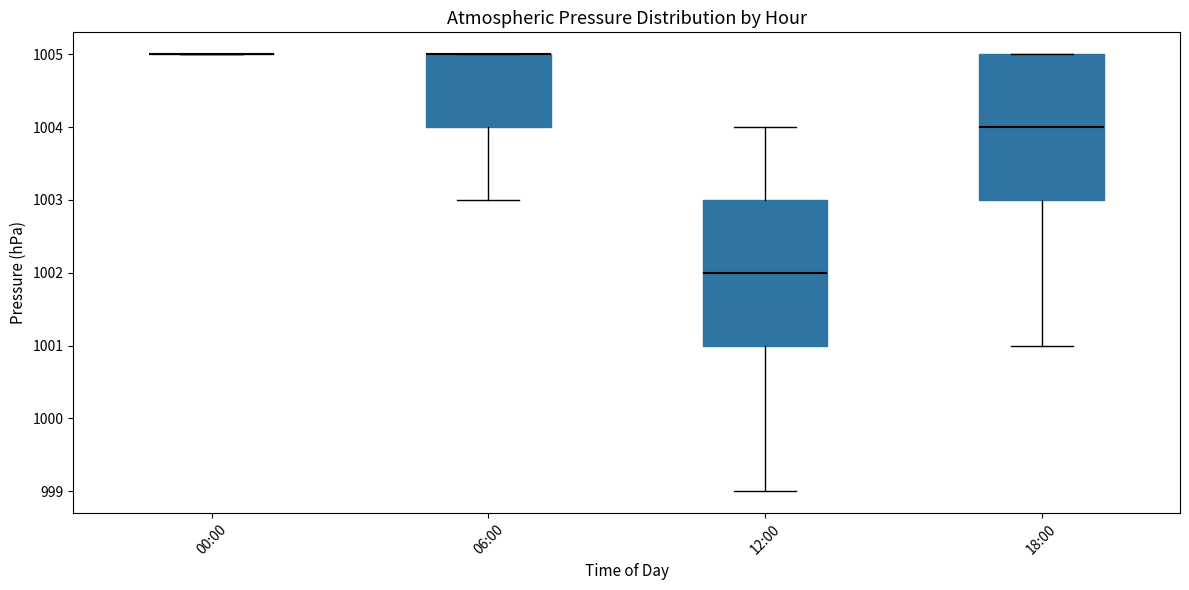

Reading left to right, read every box against the y-axis: the position of its median line, the range the box covers, and the ends of its whiskers. The values are not printed on the chart, so give them approximately, as read against the axis.

00:00: box collapsed to a line at 1005, whiskers 1005 to 1005
06:00: median 1005 (drawn on the box's upper edge), box 1004 to 1005, whiskers 1003 to 1005
12:00: median 1002, box 1001 to 1003, whiskers 999 to 1004
18:00: median 1004, box 1003 to 1005, whiskers 1001 to 1005